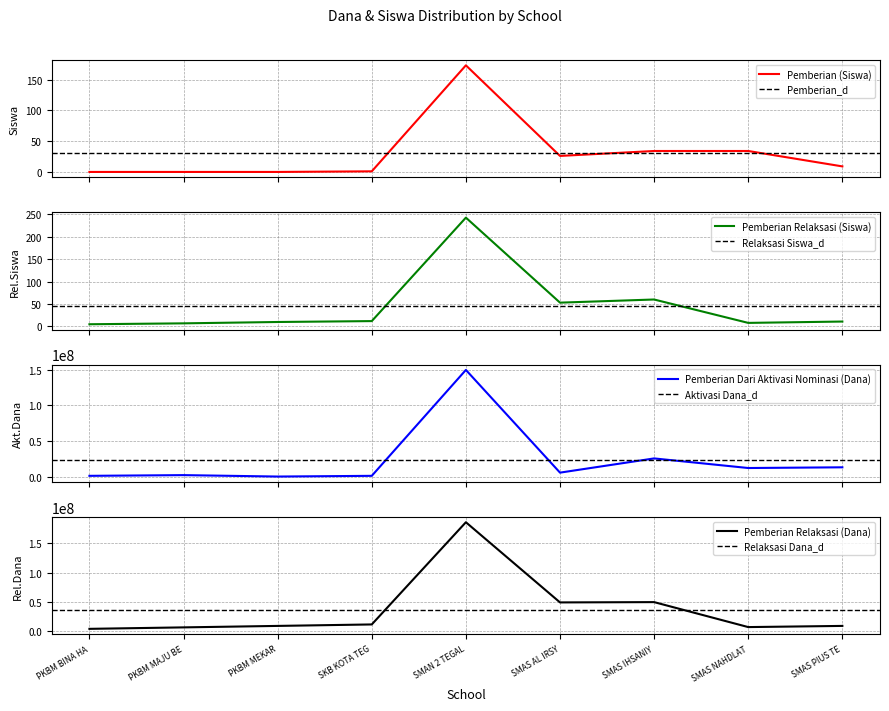

What is the difference between the maximum and minimum values in the Pemberian Relaksasi (Siswa) series?

237